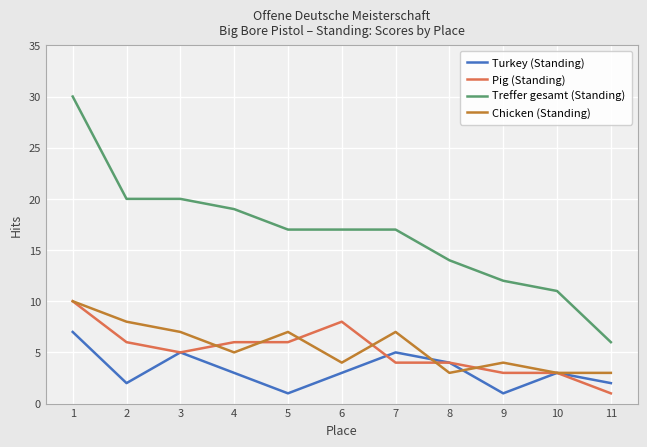

Which series has the largest total across all categories?

Treffer gesamt (Standing)